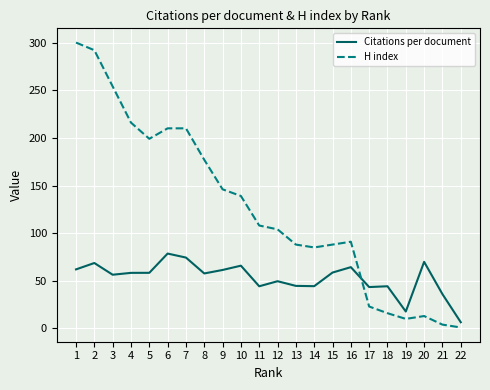

Which category has the highest value in the Citations per document series?

6